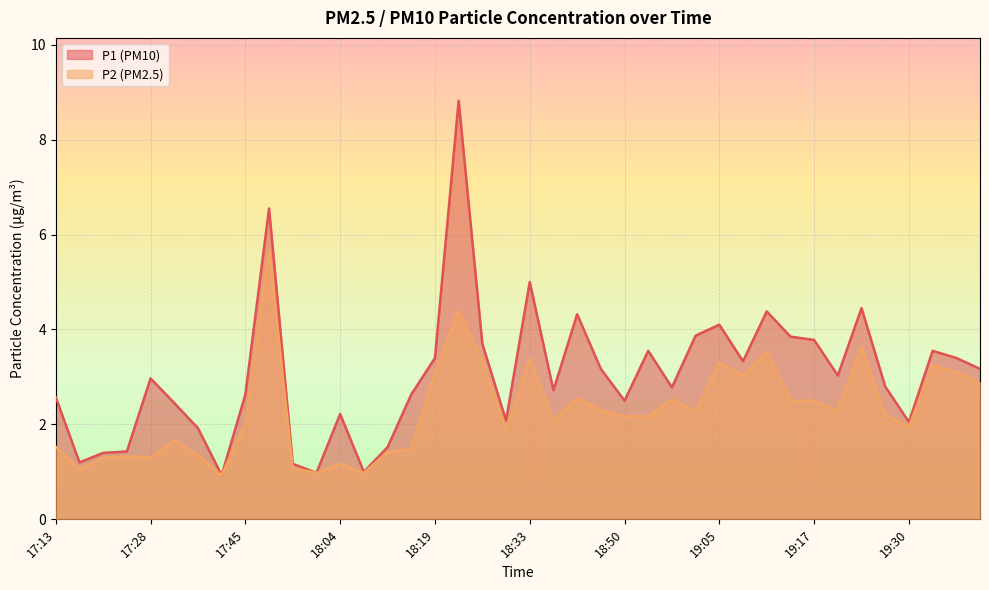

What are all the series names shown in the legend?

P1 (PM10), P2 (PM2.5)